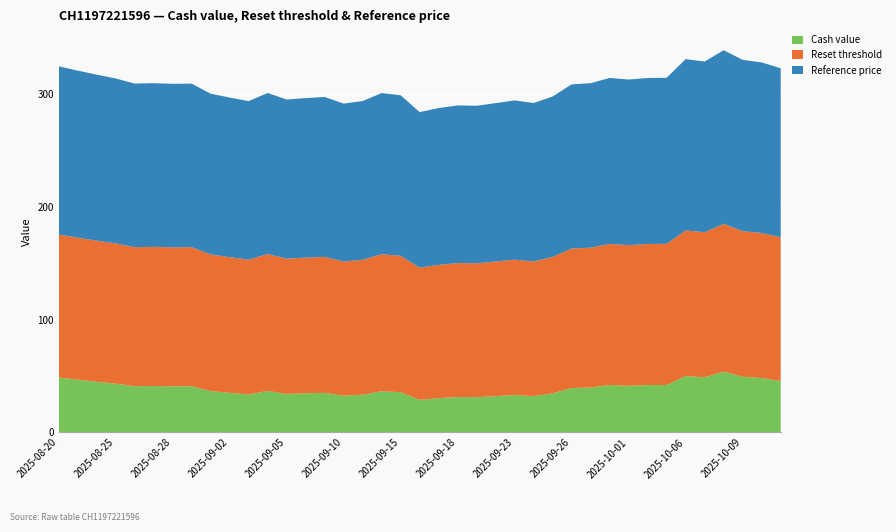

Reading left to right, list all the values displayed in this chart.

Cash value: 48.7	46.8	44.9	43.2	41.0	41.1	40.9	40.9	36.6	35.1	33.7	36.8	34.2	34.7	35.1	32.5	33.5	36.5	35.6	28.9	30.4	31.3	31.2	32.2	33.2	32.2	34.6	39.4	39.8	42.0	41.3	42.0	42.0	50.0	48.9	54.0	49.4	48.2	45.6
Reset threshold: 126.7	125.8	125.0	124.2	123.2	123.2	123.1	123.2	121.0	120.2	119.4	121.3	119.8	120.1	120.4	118.9	119.5	121.3	120.9	117.1	118.1	118.7	118.6	119.3	119.9	119.3	120.8	123.6	123.8	125.0	124.7	125.0	125.0	129.0	128.5	130.8	128.9	128.4	127.3
Reference price: 149.0	148.0	147.1	146.2	144.9	145.0	144.8	144.9	142.4	141.4	140.4	142.7	140.9	141.3	141.7	139.9	140.6	142.8	142.2	137.8	138.9	139.7	139.6	140.3	141.1	140.3	142.2	145.4	145.7	147.1	146.7	147.1	147.1	151.8	151.2	153.8	151.7	151.1	149.8